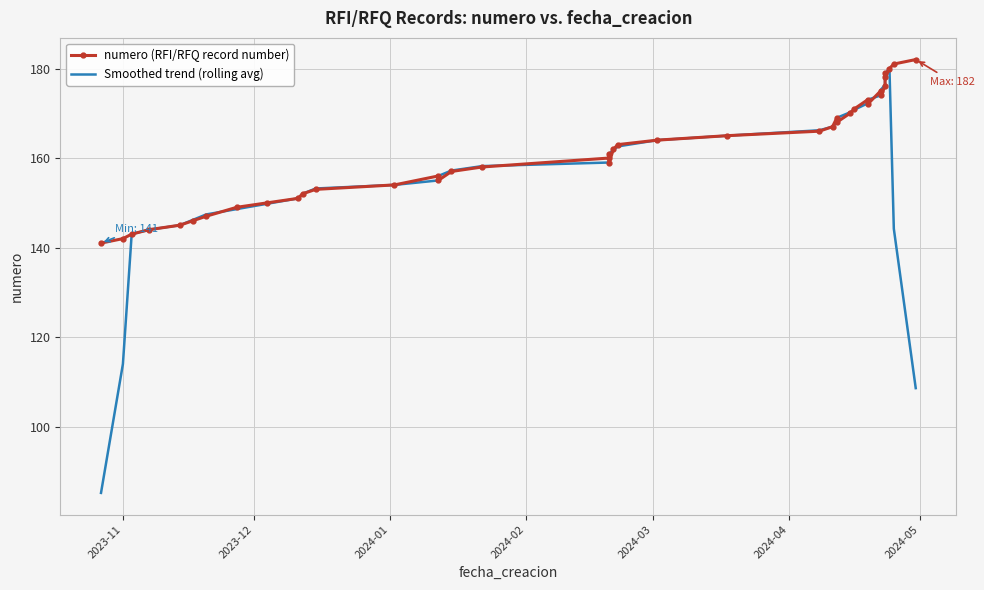

How many lines are shown in the chart?

2